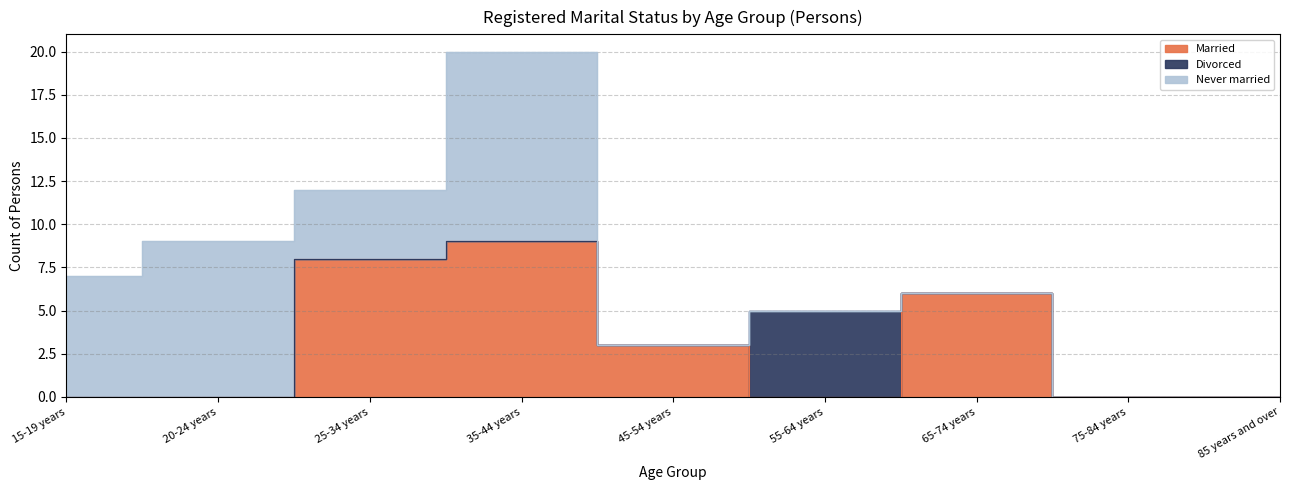

Is it true that Divorced equals 2 at 20-24 years?

False